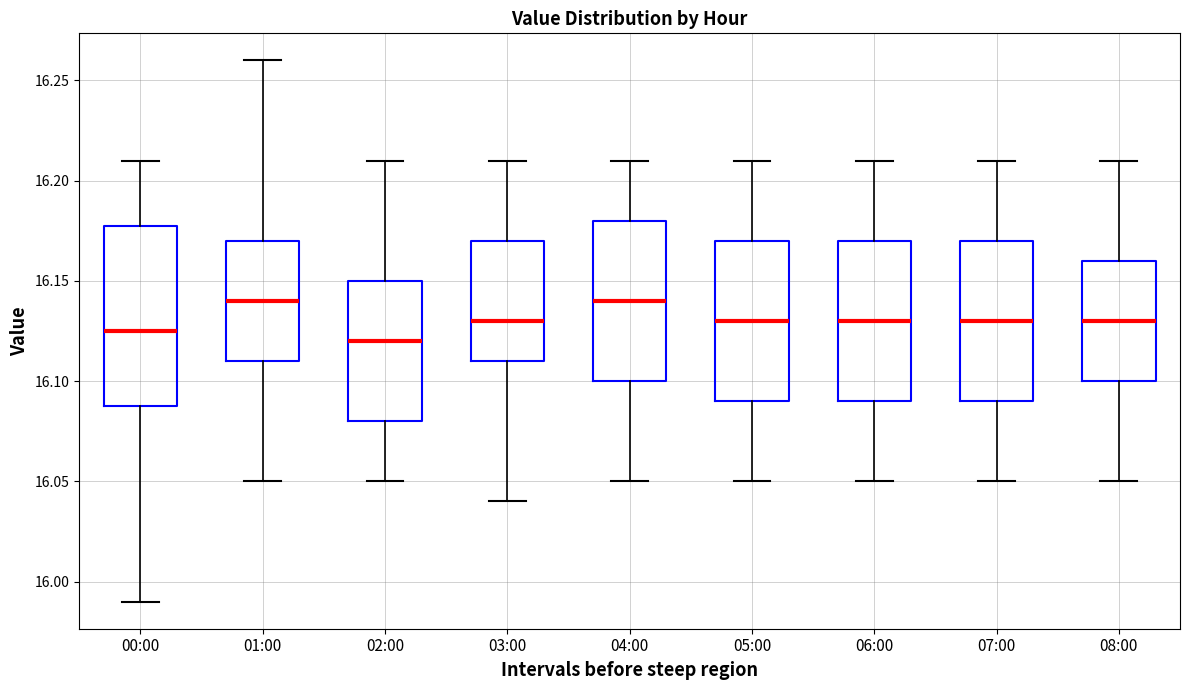

Reading left to right, read every box against the y-axis: the position of its median line, the range the box covers, and the ends of its whiskers. The values are not printed on the chart, so give them approximately, as read against the axis.

00:00: median 16.125, box 16.090 to 16.180, whiskers 15.990 to 16.210
01:00: median 16.140, box 16.110 to 16.170, whiskers 16.050 to 16.260
02:00: median 16.120, box 16.080 to 16.150, whiskers 16.050 to 16.210
03:00: median 16.130, box 16.110 to 16.170, whiskers 16.040 to 16.210
04:00: median 16.140, box 16.100 to 16.180, whiskers 16.050 to 16.210
05:00: median 16.130, box 16.090 to 16.170, whiskers 16.050 to 16.210
06:00: median 16.130, box 16.090 to 16.170, whiskers 16.050 to 16.210
07:00: median 16.130, box 16.090 to 16.170, whiskers 16.050 to 16.210
08:00: median 16.130, box 16.100 to 16.160, whiskers 16.050 to 16.210